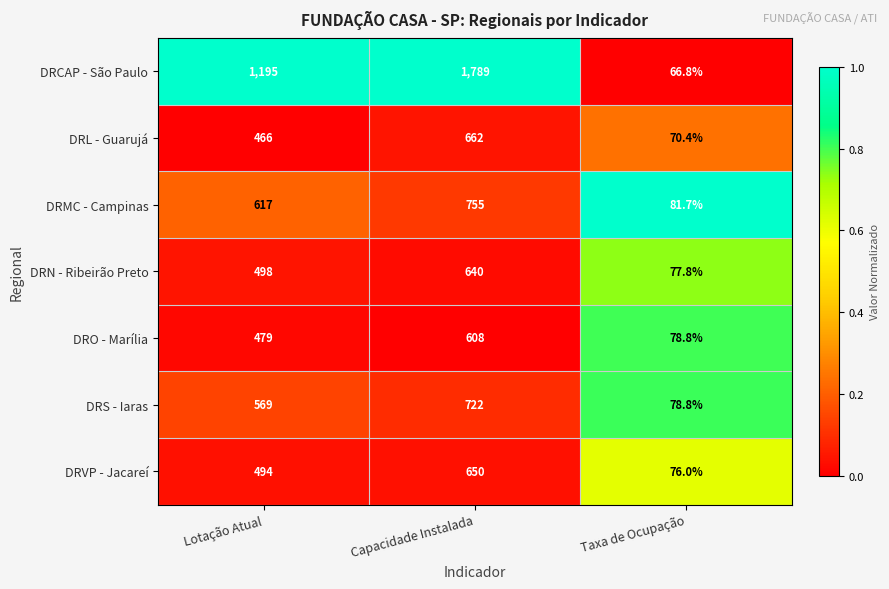

Rank the series by their maximum value, from lowest to highest.

DRO - Marília, DRN - Ribeirão Preto, DRVP - Jacareí, DRL - Guarujá, DRS - Iaras, DRMC - Campinas, DRCAP - São Paulo